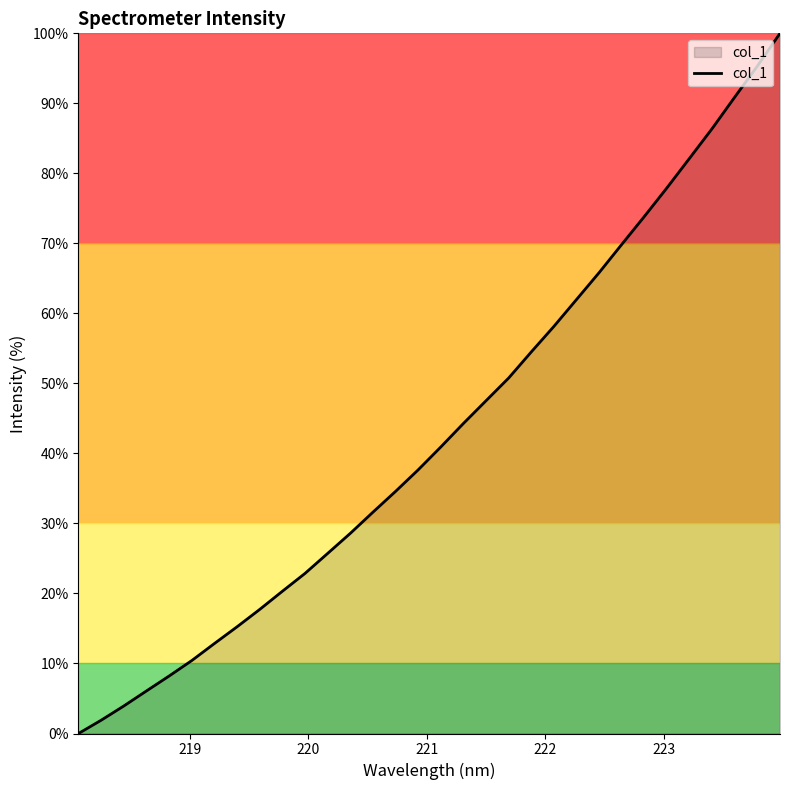

What is the maximum value shown in the chart?

100.0